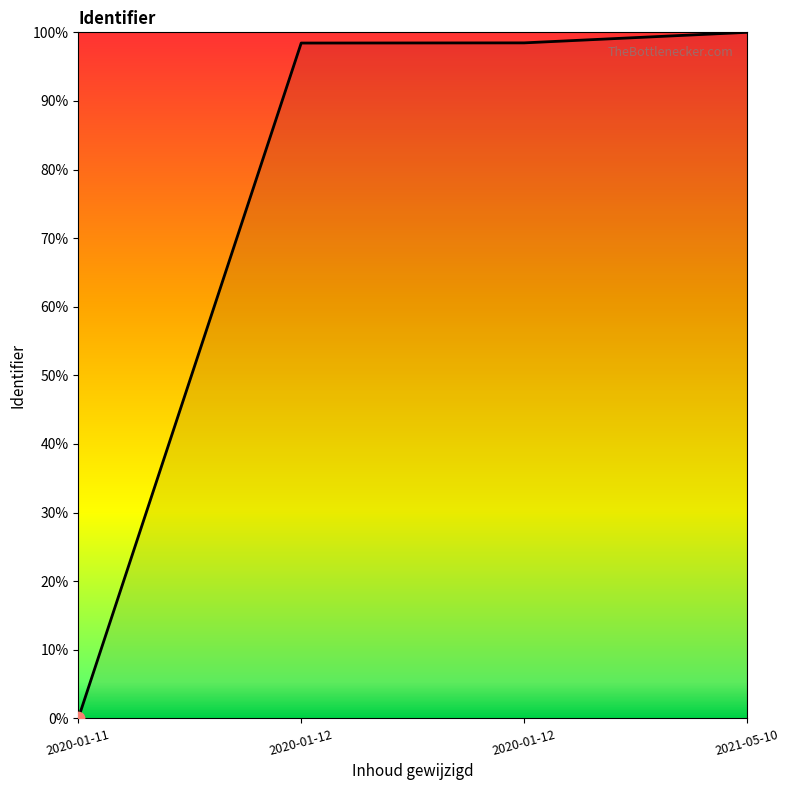

Which has a higher value, 2020-01-12 or 2020-01-12?

2020-01-12